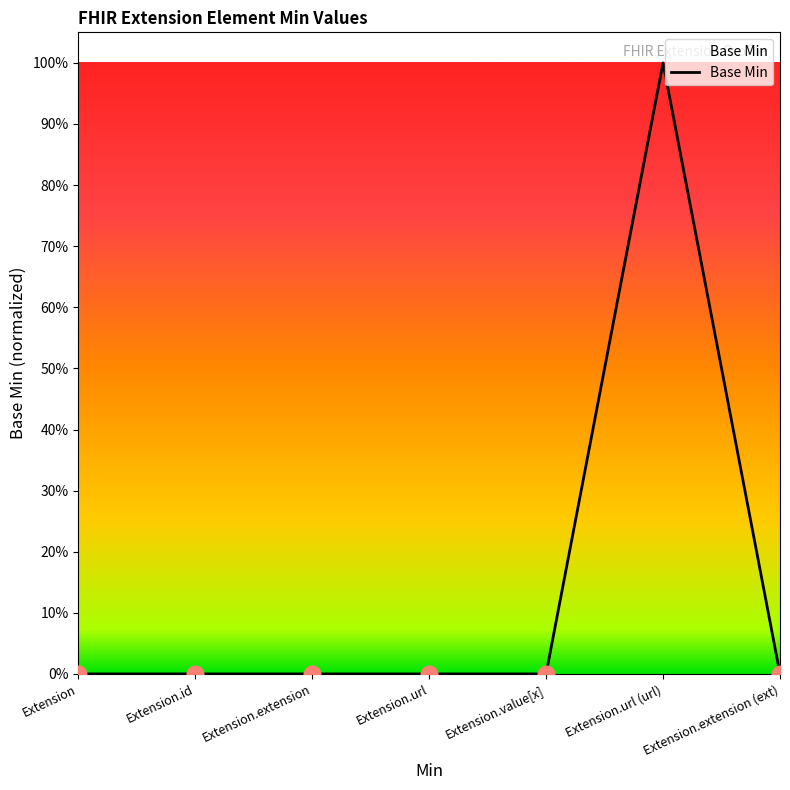

How many interior local peaks (higher than both neighbors) does the data have?

1